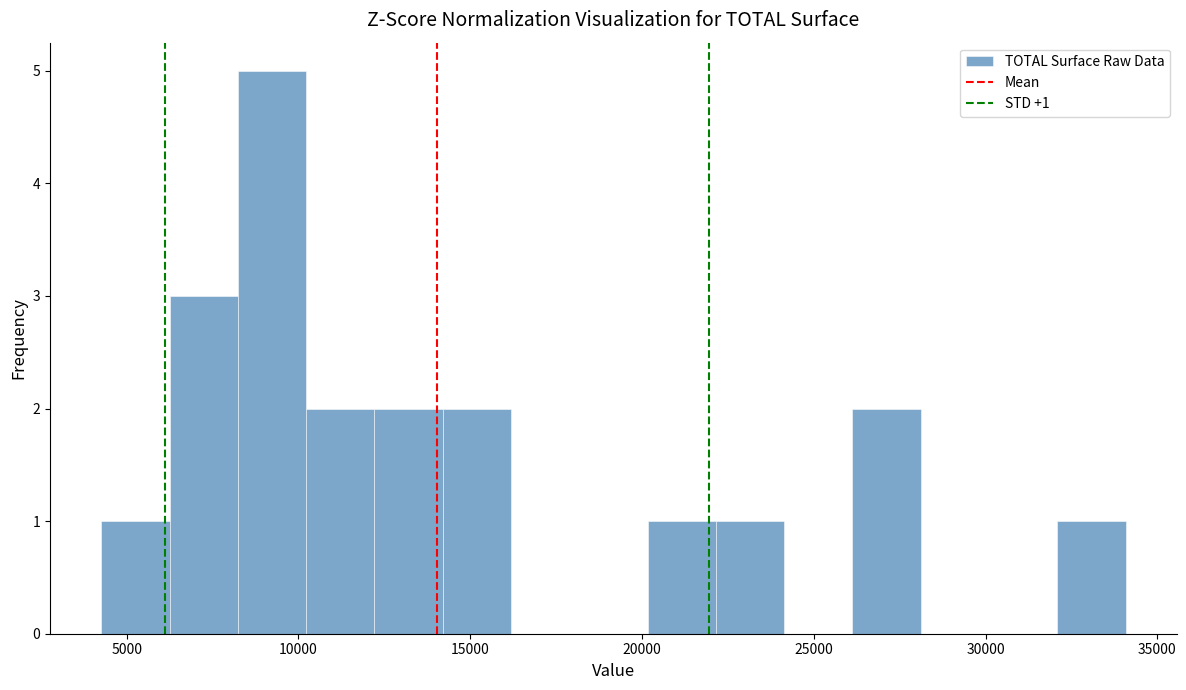

Around what value on the x-axis is the tallest bar? Give the approximate position of its centre, as read against the axis.

9000